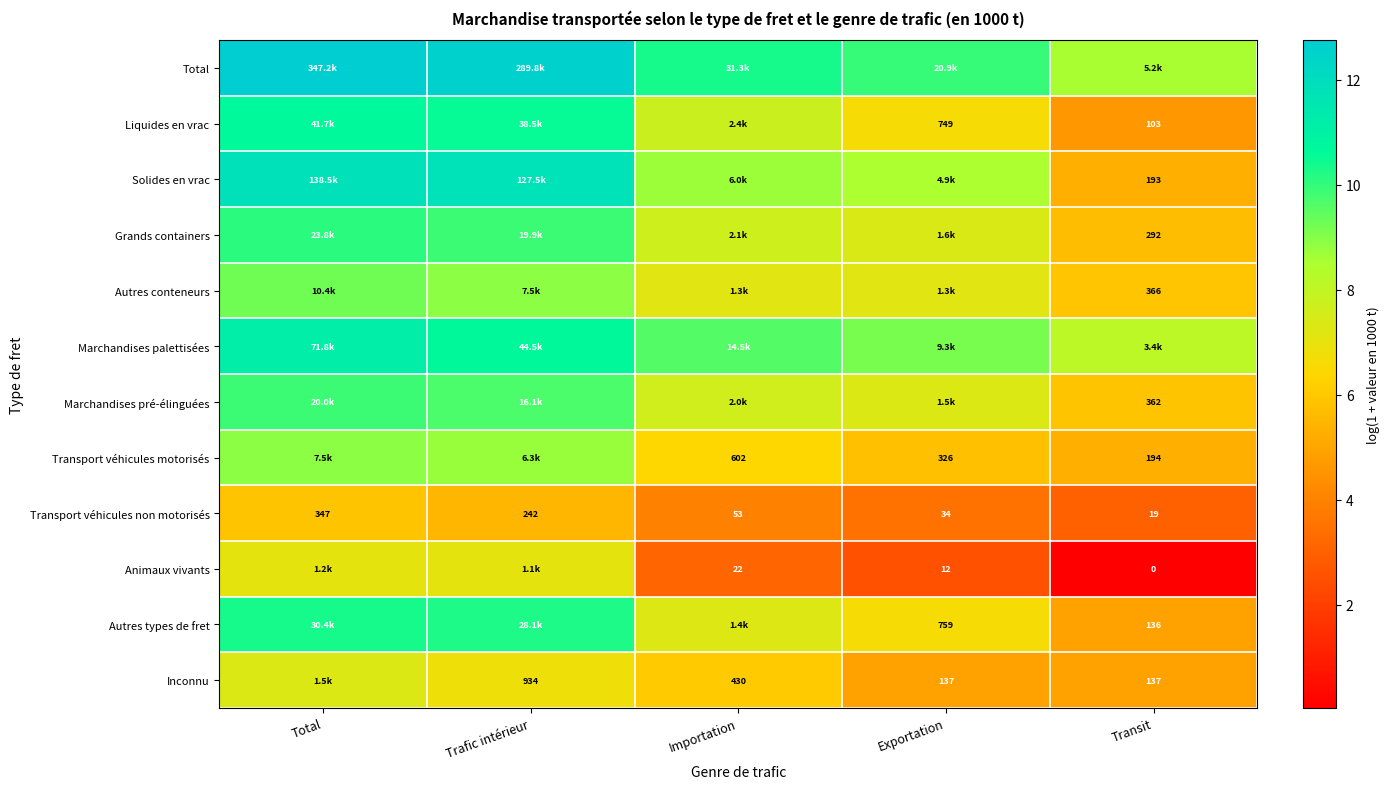

What is the difference between the Transport véhicules non motorisés values at Total and Exportation?

2.3